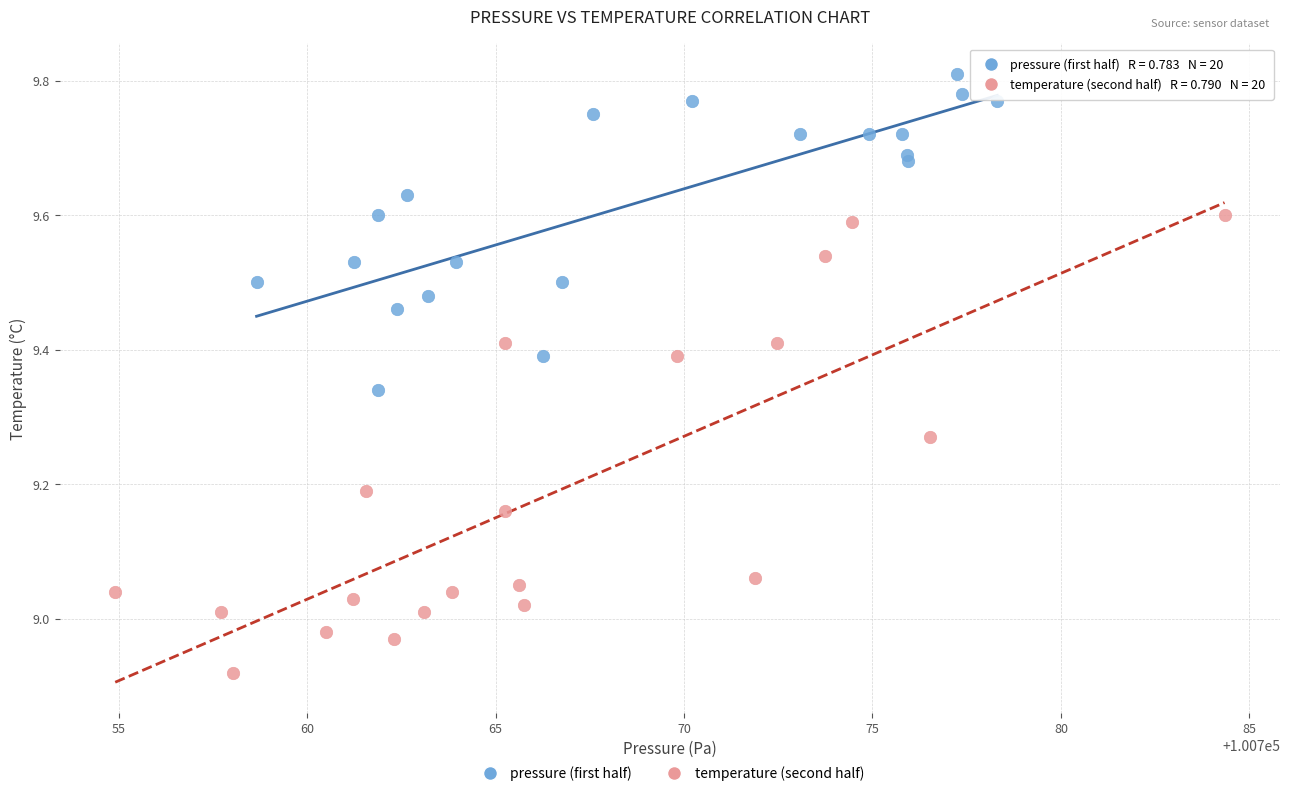

Which series contains the highest Y value?

pressure (first half)